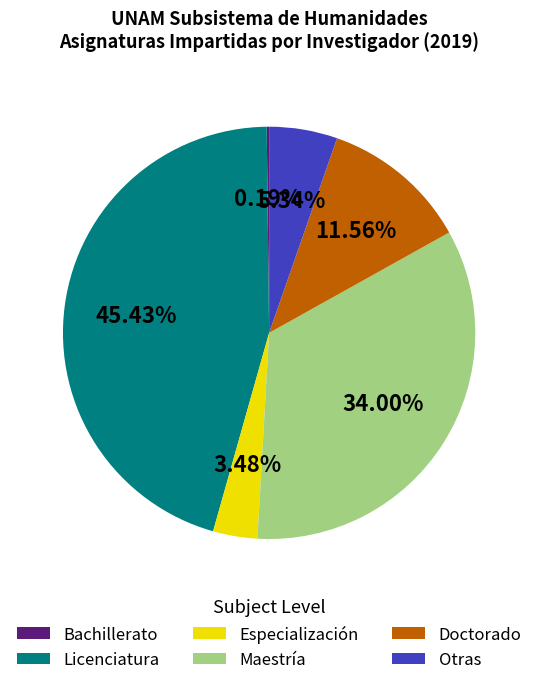

Which has a higher value, Otras or Doctorado?

Doctorado